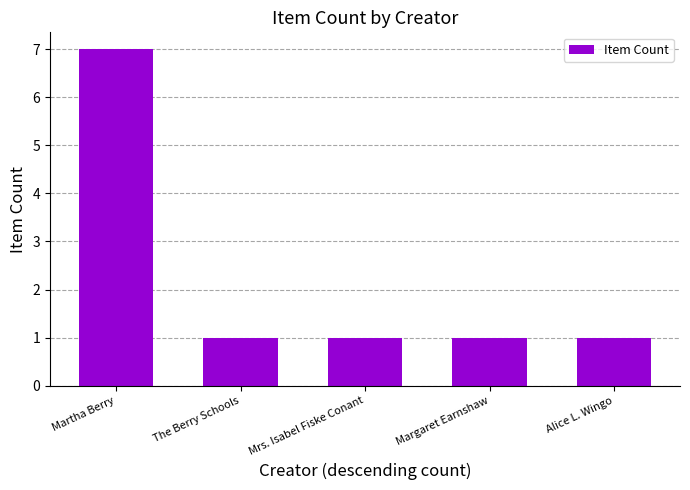

Count the values in the range 1 to 2.

4